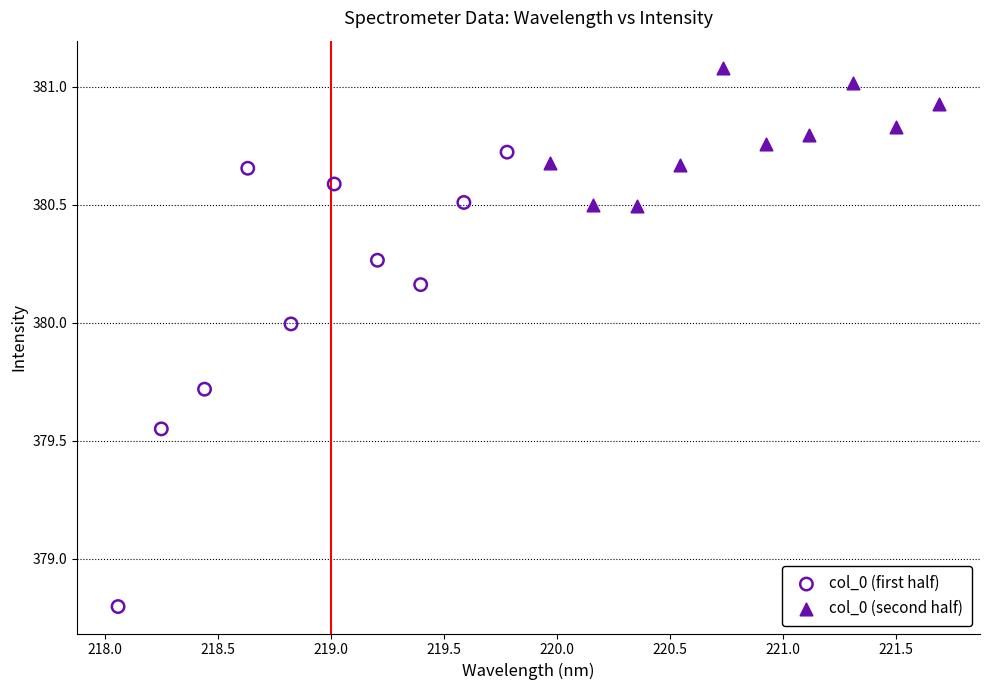

Which series contains the lowest Y value?

col_0 (first half)